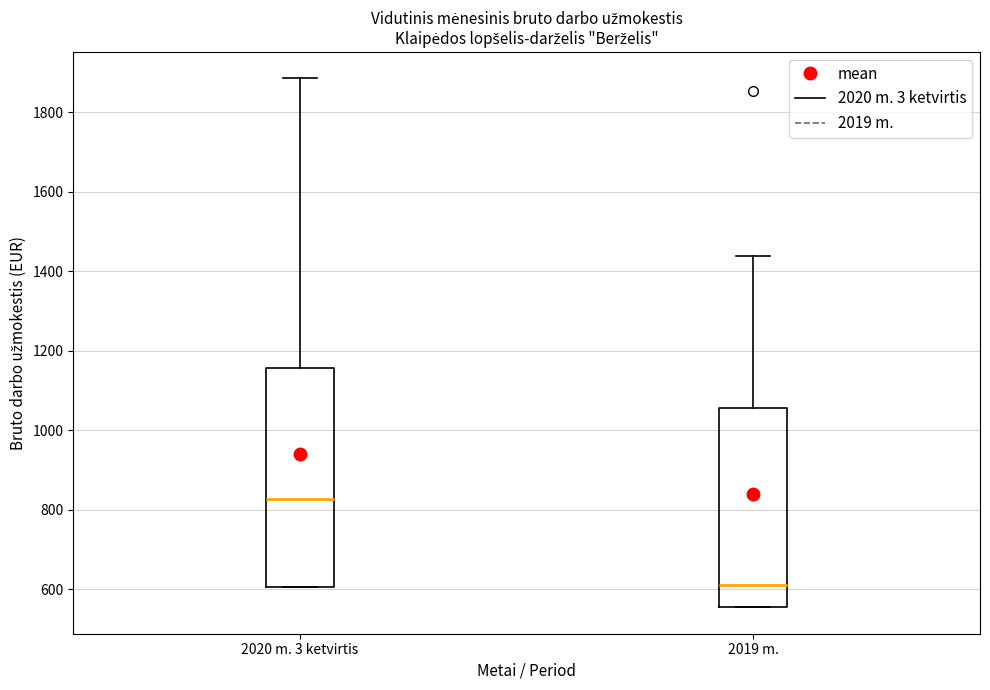

Where does the median line of the box for 2019 m. sit on the y-axis? The values are not printed on the chart, so give them approximately, as read against the axis.

620